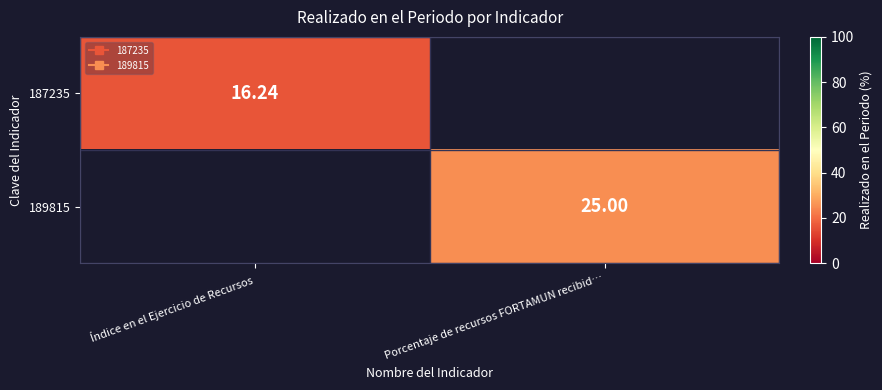

Is it true that 187235 equals 24.6 at Índice en el Ejercicio de Recursos?

False